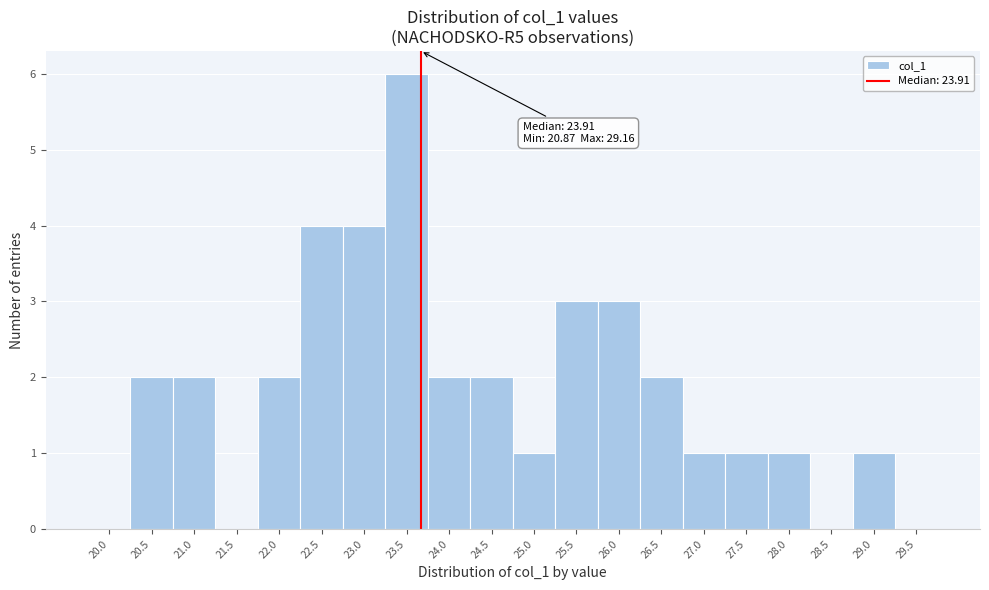

Reading left to right, transcribe all the data shown in this chart.

20.0=0	20.5=2	21.0=2	21.5=0	22.0=2	22.5=4	23.0=4	23.5=6	24.0=2	24.5=2	25.0=1	25.5=3	26.0=3	26.5=2	27.0=1	27.5=1	28.0=1	28.5=0	29.0=1	29.5=0